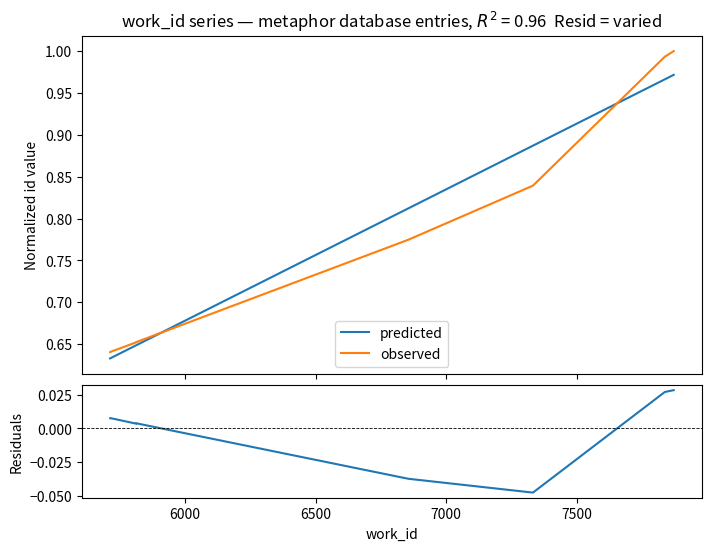

The value of predicted at 6500 is 1.2. True or false?

False